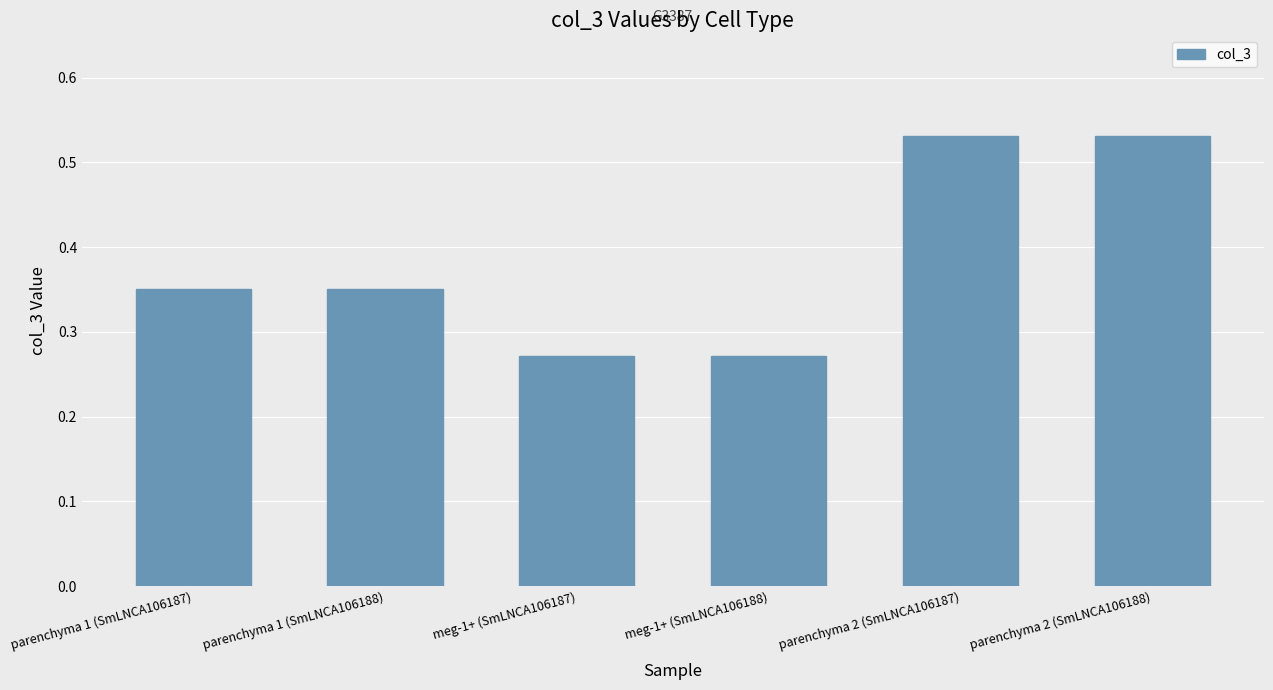

Between parenchyma 2 (SmLNCA106188) and parenchyma 1 (SmLNCA106187), which is larger?

parenchyma 2 (SmLNCA106188)